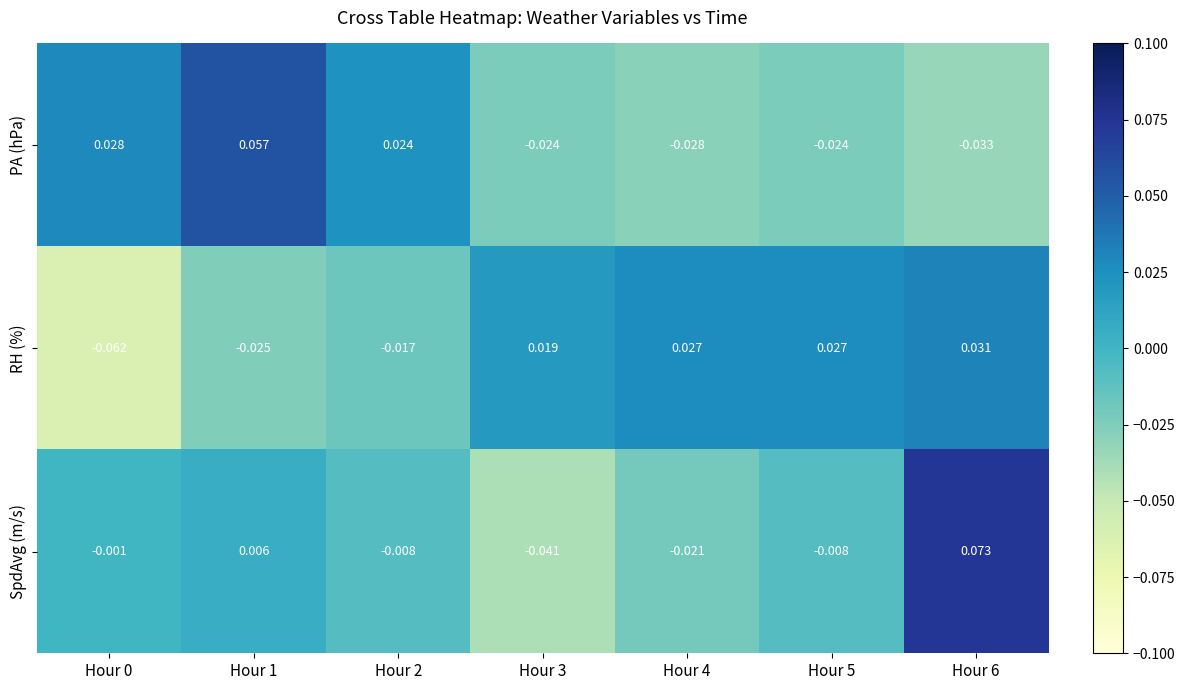

Is the value of PA (hPa) at Hour 6 greater than the value of RH (%) at Hour 3?

No